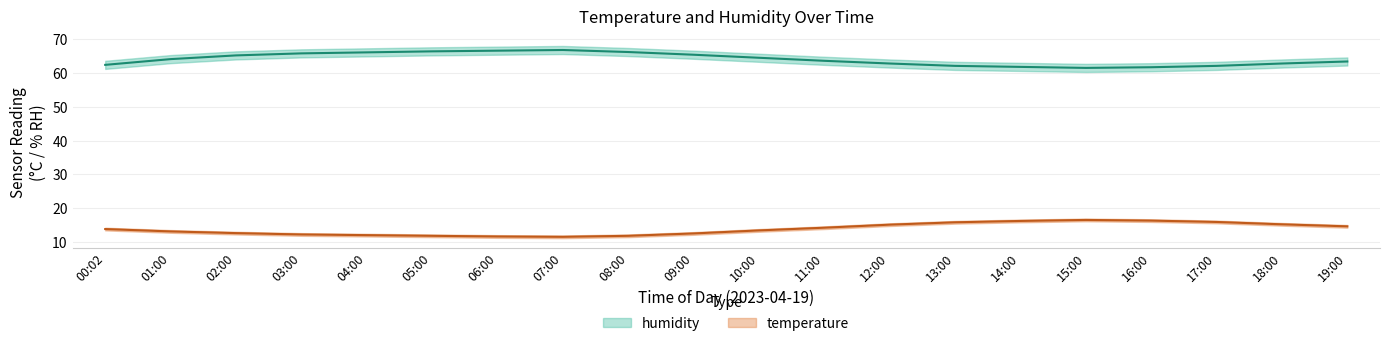

Where is the first local minimum for humidity?

15:00